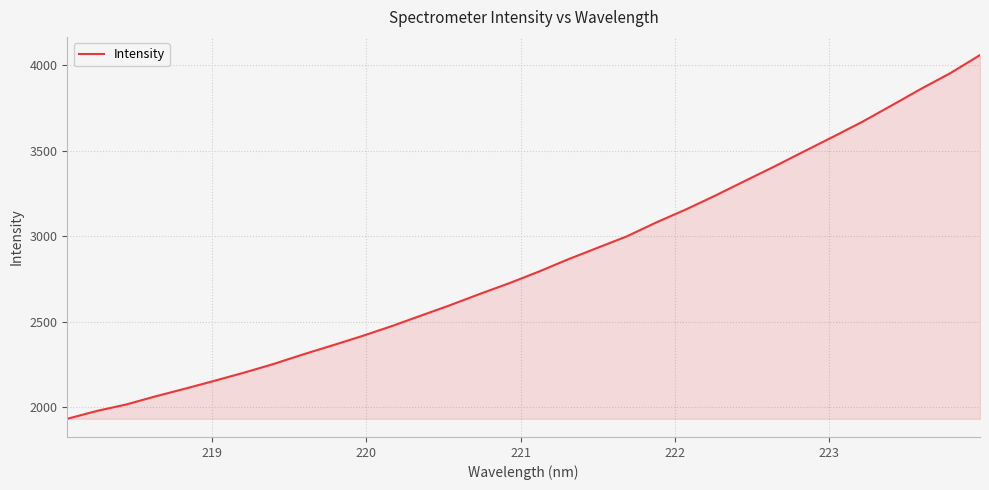

True or false: the data has more than 1 interior local peaks.

False